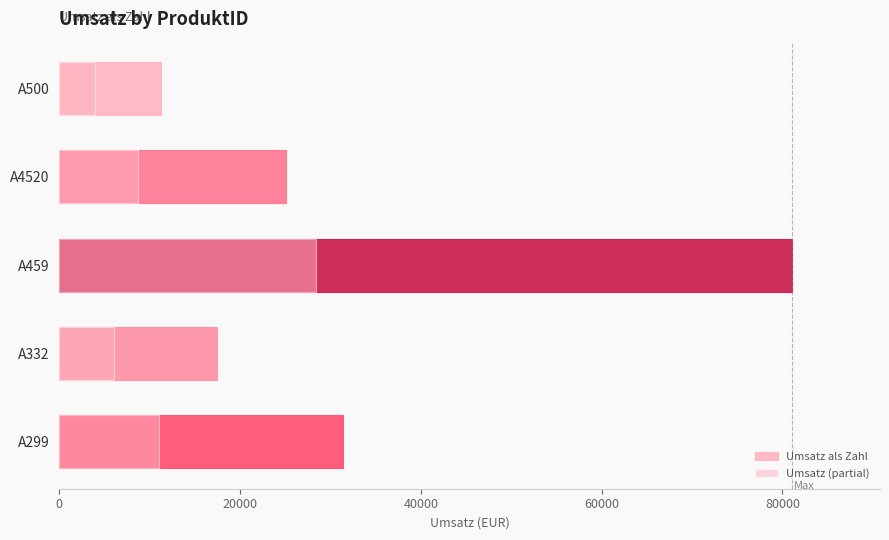

Which has a higher value, 20000 or 40000?

40000